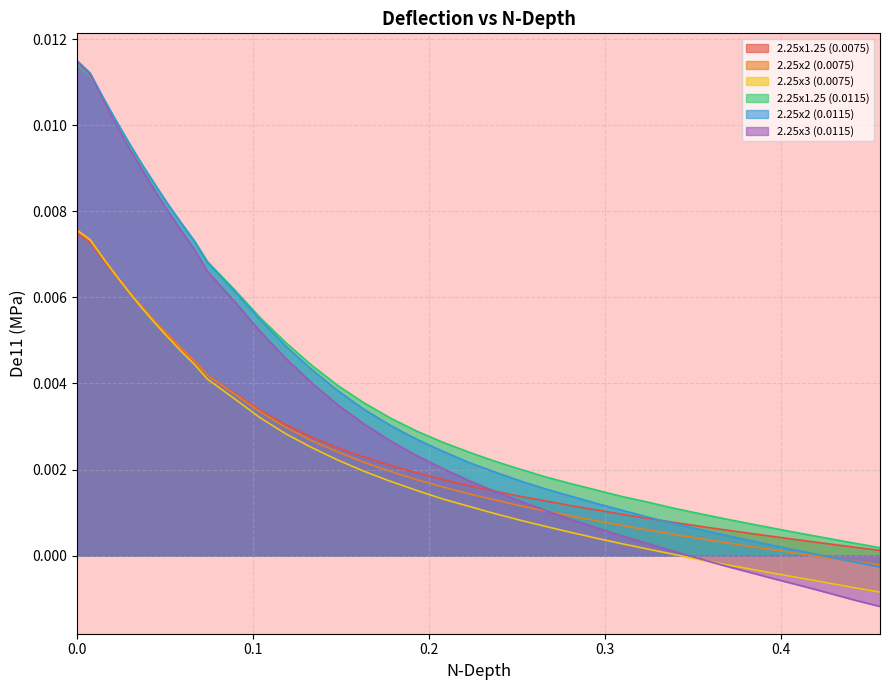

How many lines are shown in the chart?

6